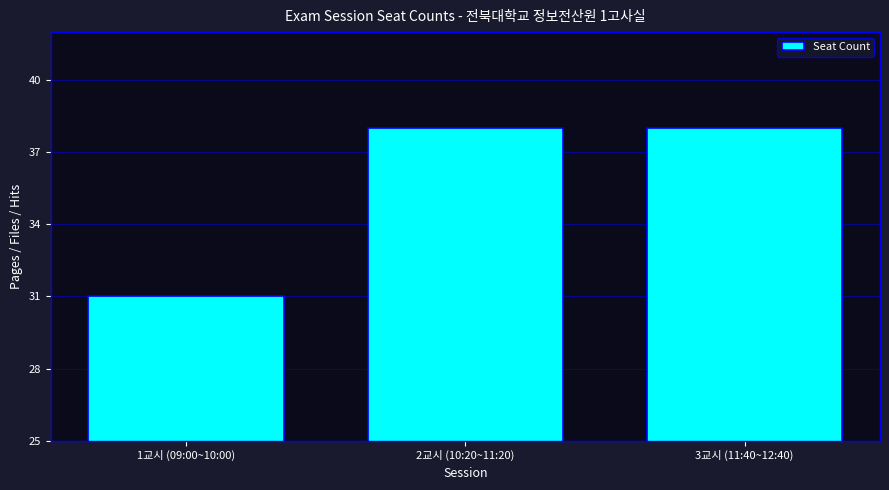

Reading right to left, extract all data points from this chart.

3교시 (11:40~12:40)=38	2교시 (10:20~11:20)=38	1교시 (09:00~10:00)=31